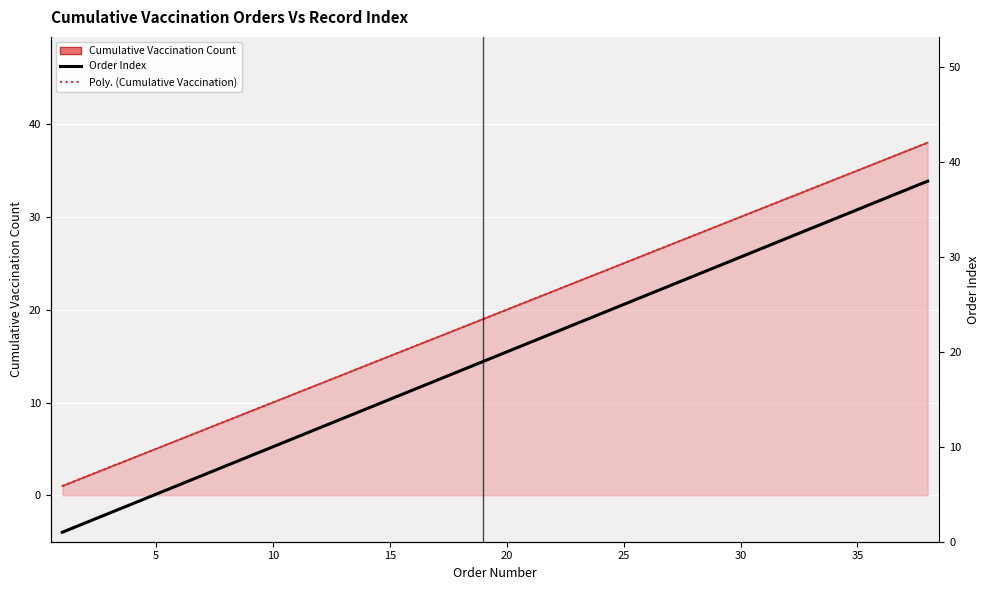

True or false: Vaccination Count (Cumulative) has a value of 13 at 13.

True